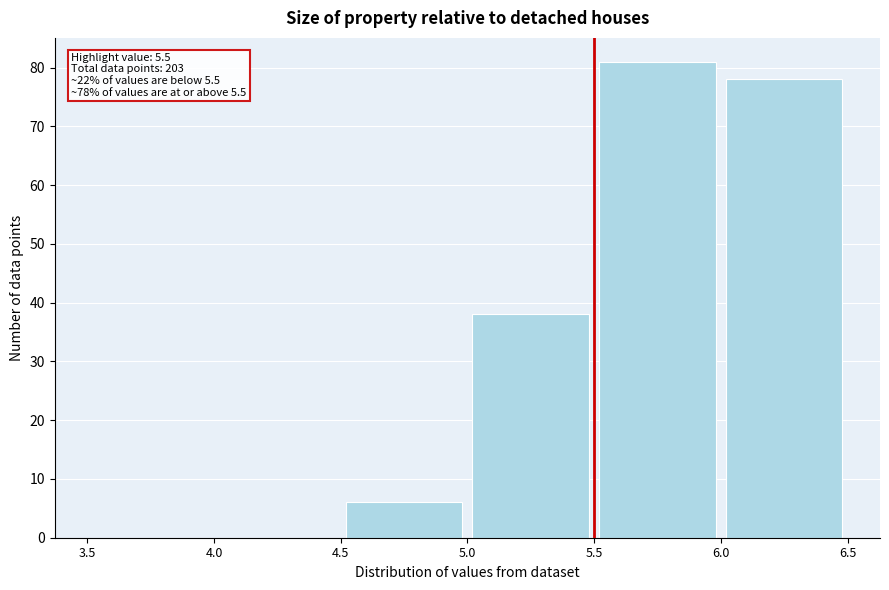

Which range on the x-axis has the tallest bar?

5.5 to 6.0